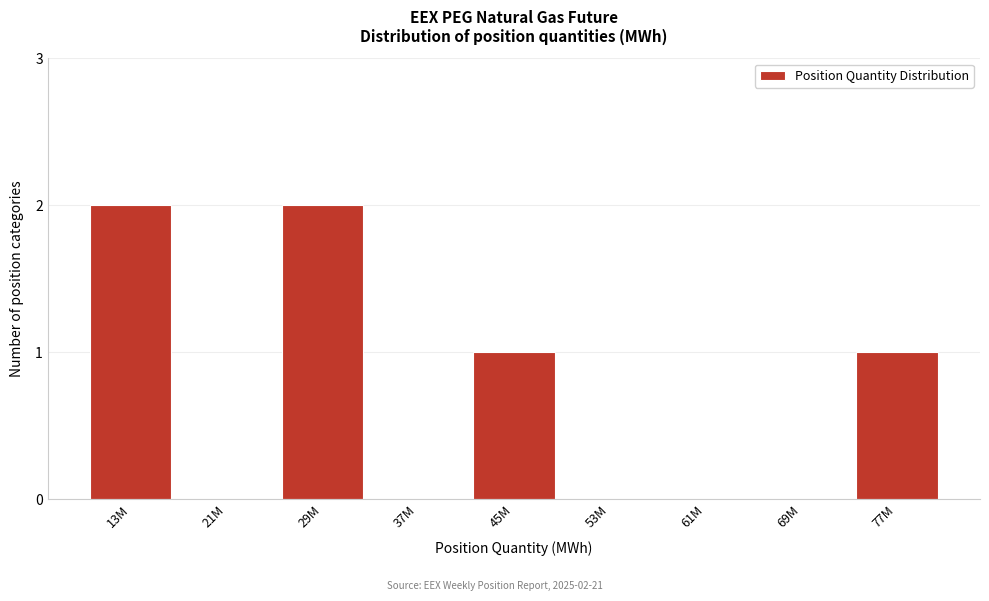

Reading left to right, list all the values displayed in this chart.

13M=2	21M=0	29M=2	37M=0	45M=1	53M=0	61M=0	69M=0	77M=1